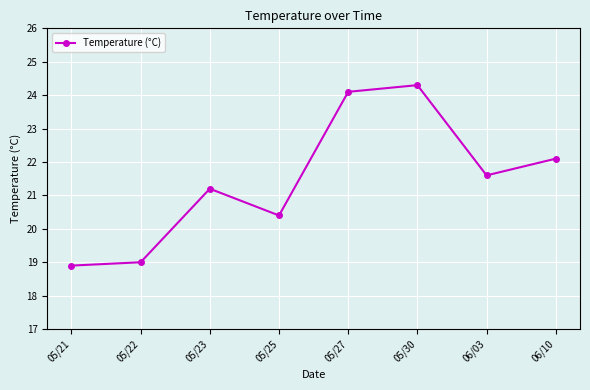

Reading right to left, what are all the values shown in this chart?

22.1	21.6	24.3	24.1	20.4	21.2	19.0	18.9